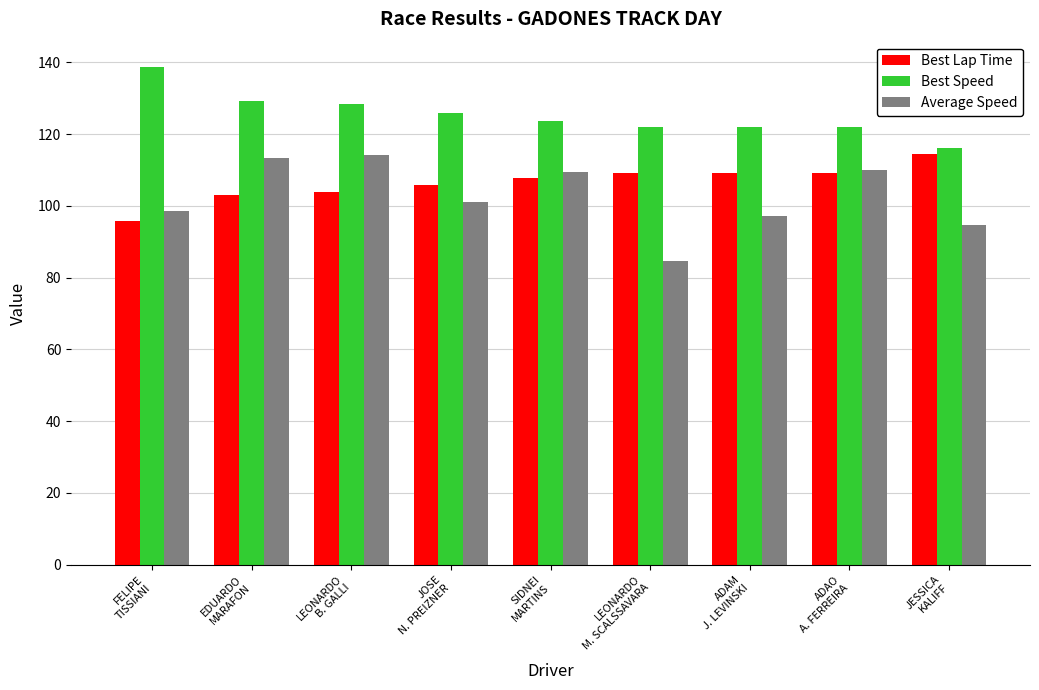

What is the lowest value of the Best Speed series?

116.2